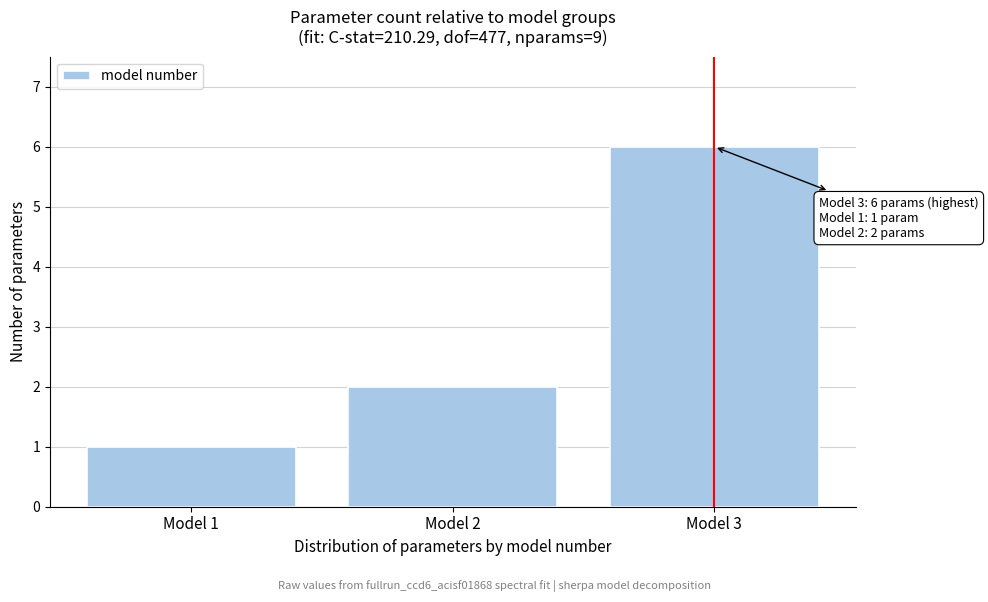

Reading right to left, transcribe all the data shown in this chart.

Model 3=6	Model 2=2	Model 1=1